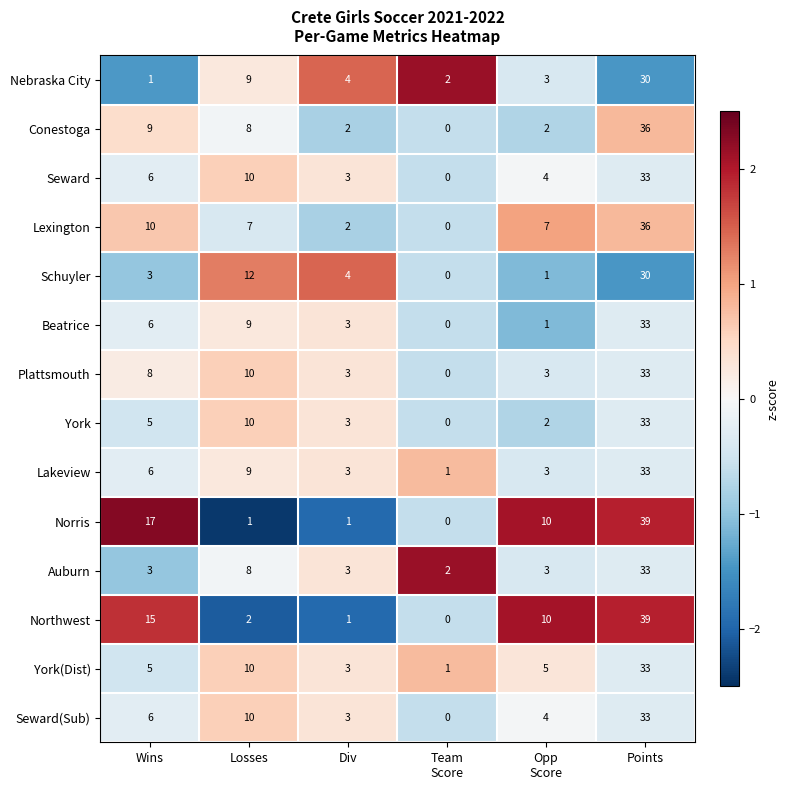

What is the difference between the Plattsmouth values at Losses and Div?

7